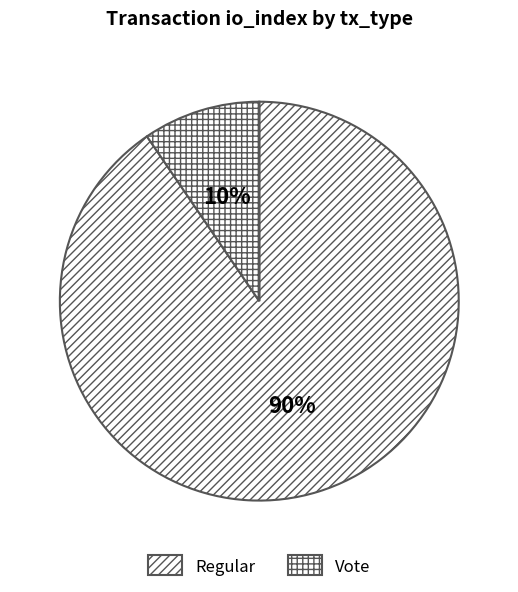

Which slice is the smallest?

Vote